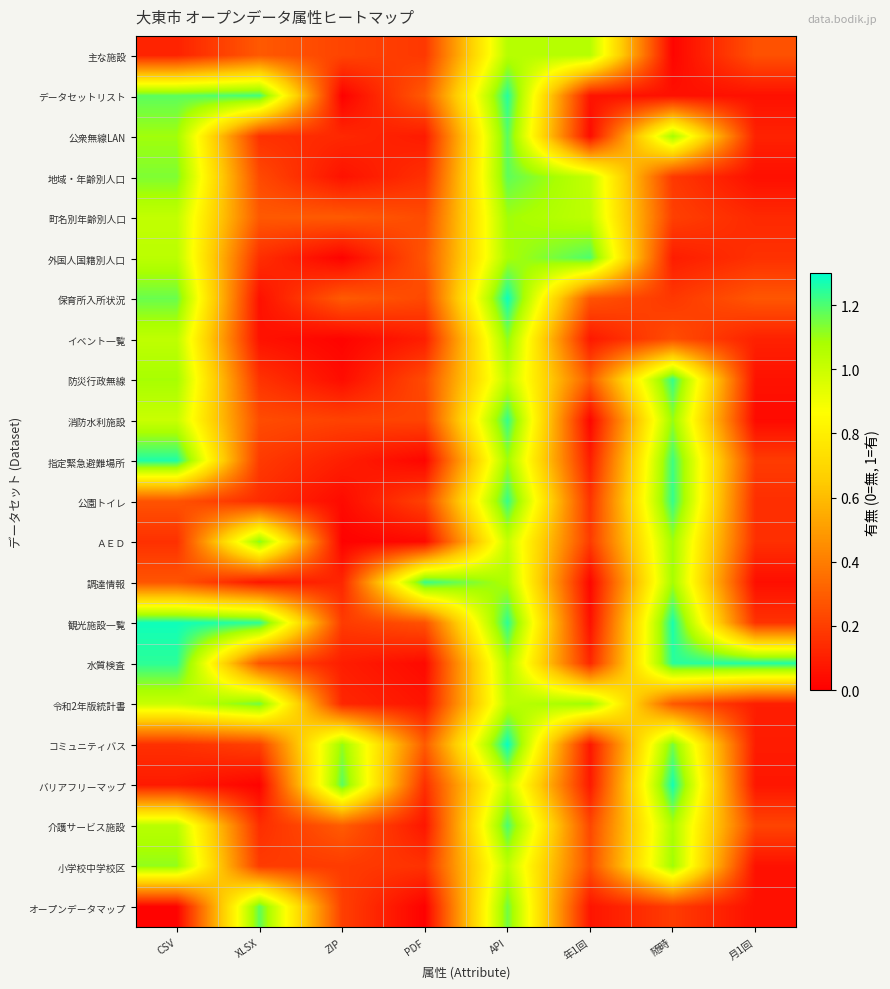

What is the spread (max minus min) of values at API?

0.3